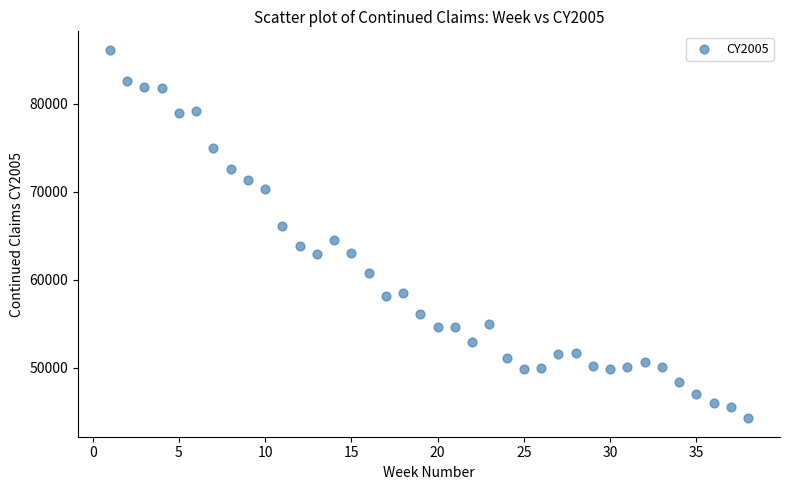

What is the range of Y values (max minus min)?

41878